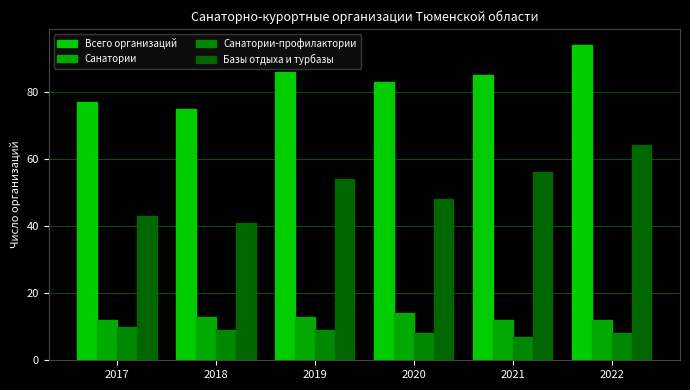

What is the value of the Базы отдыха и турбазы bar at the 2nd from the left?

41